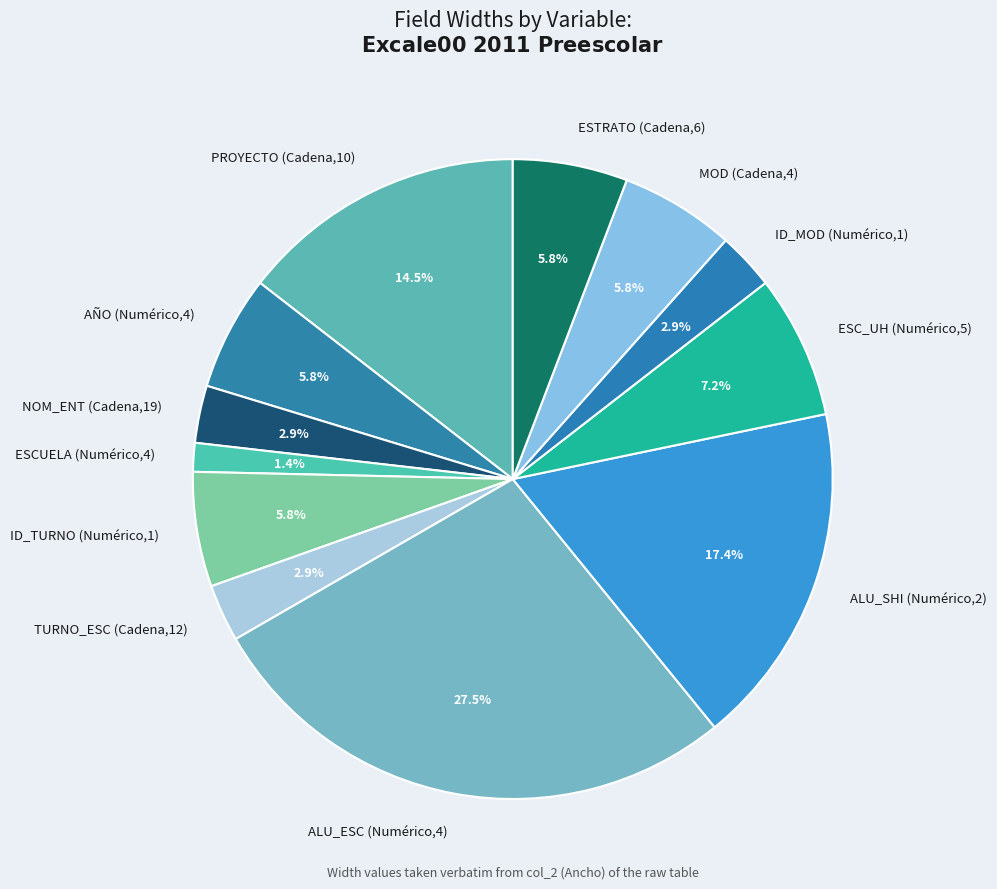

Combined, what portion of the pie is AÑO (Numérico,4) and PROYECTO (Cadena,10)?

20.3%